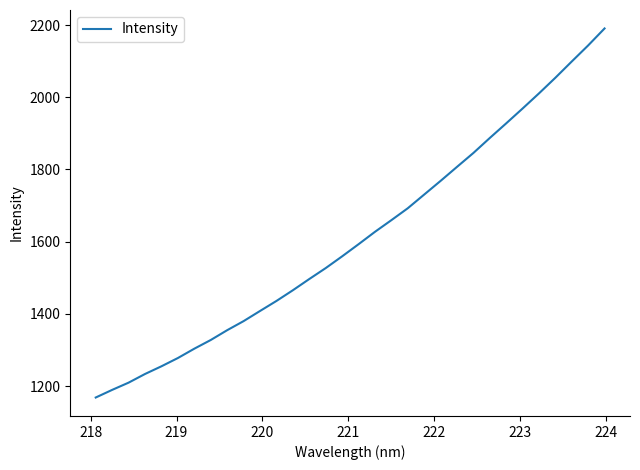

What is the difference between the maximum and minimum values?

1022.6